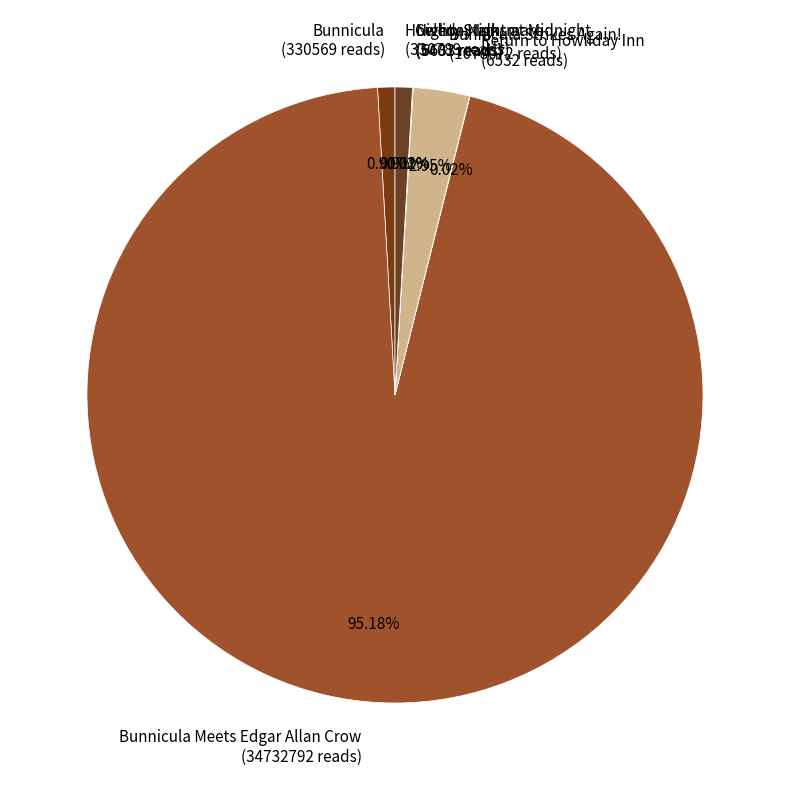

Which category accounts for the majority?

Bunnicula Meets Edgar Allan Crow (34732792 reads)